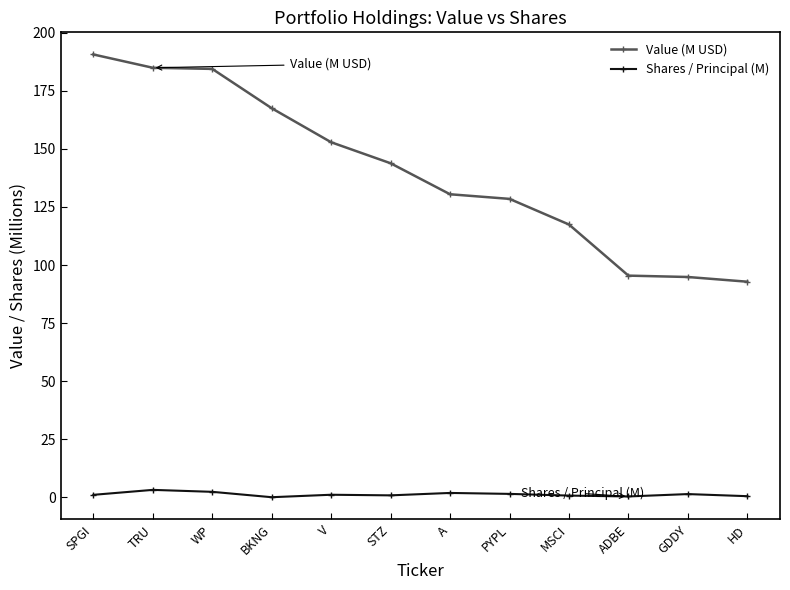

At which label does Value (M USD) first exceed 143?

SPGI